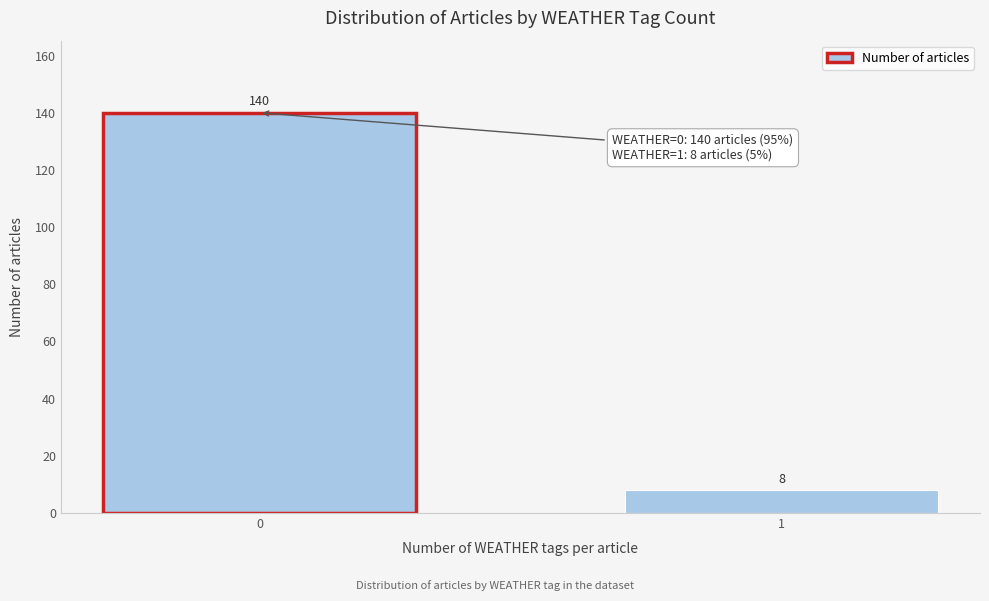

Reading left to right, transcribe all the data shown in this chart.

0=140	1=8